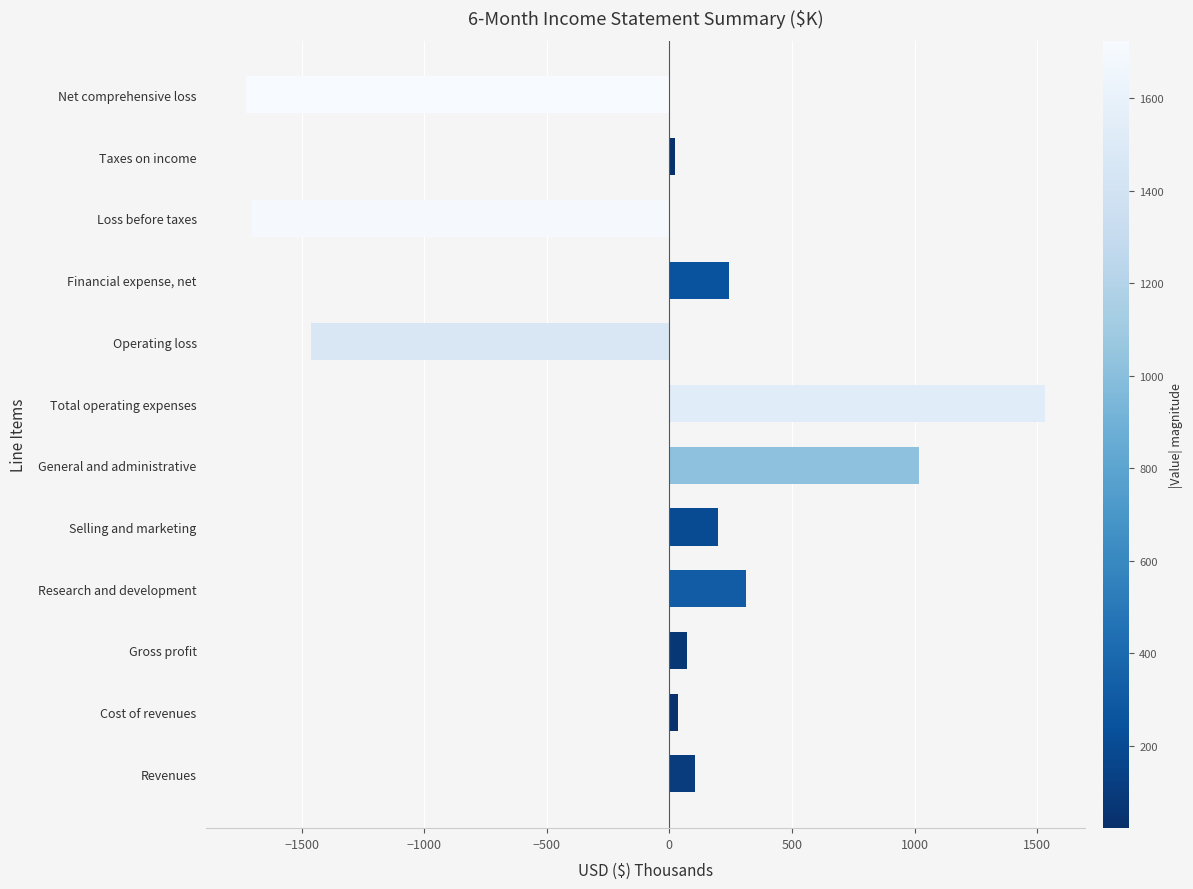

How many values are below zero?

3